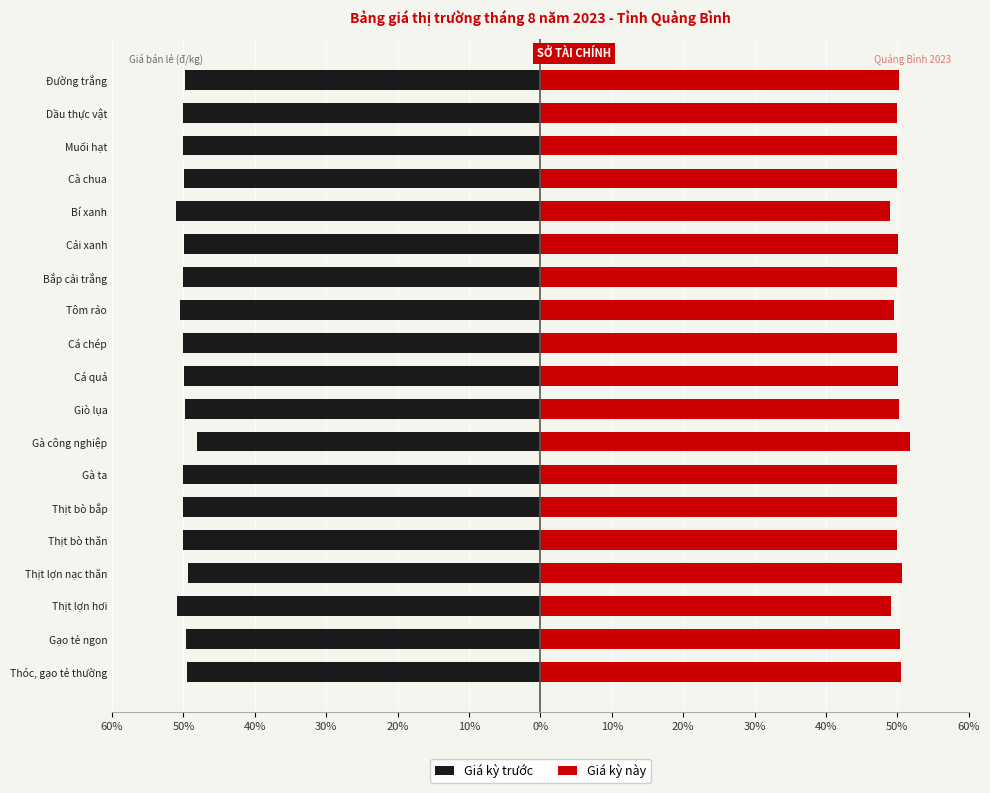

List the series in order of their peak value, highest first.

Giá kỳ này, Giá kỳ trước